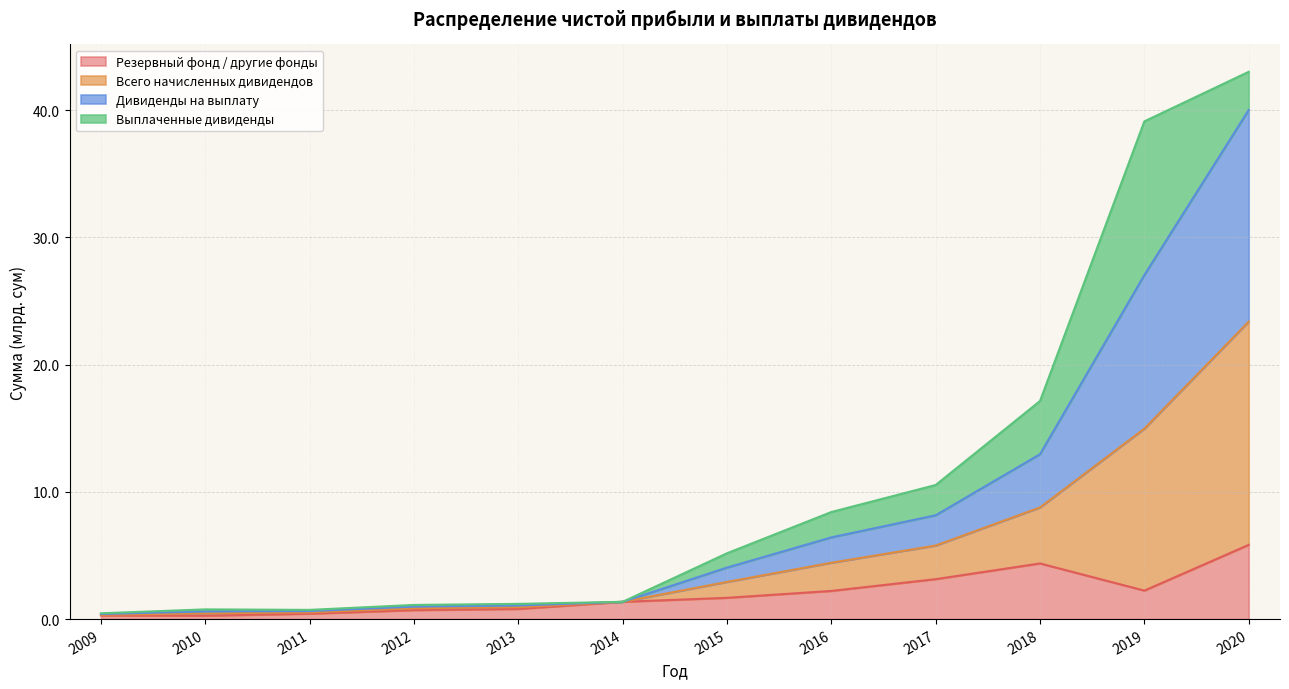

True or false: Дивиденды на выплату and Всего начисленных дивидендов cross at least once.

False